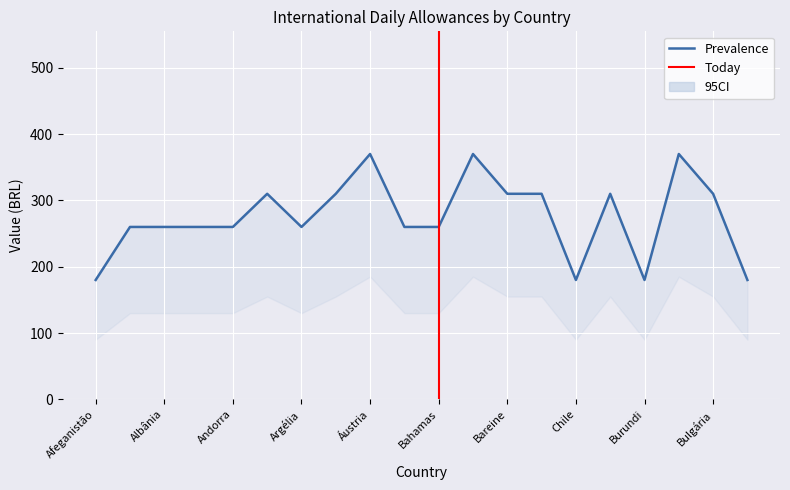

What is the approximate value of Auxílio Diário at Botsuana?

310